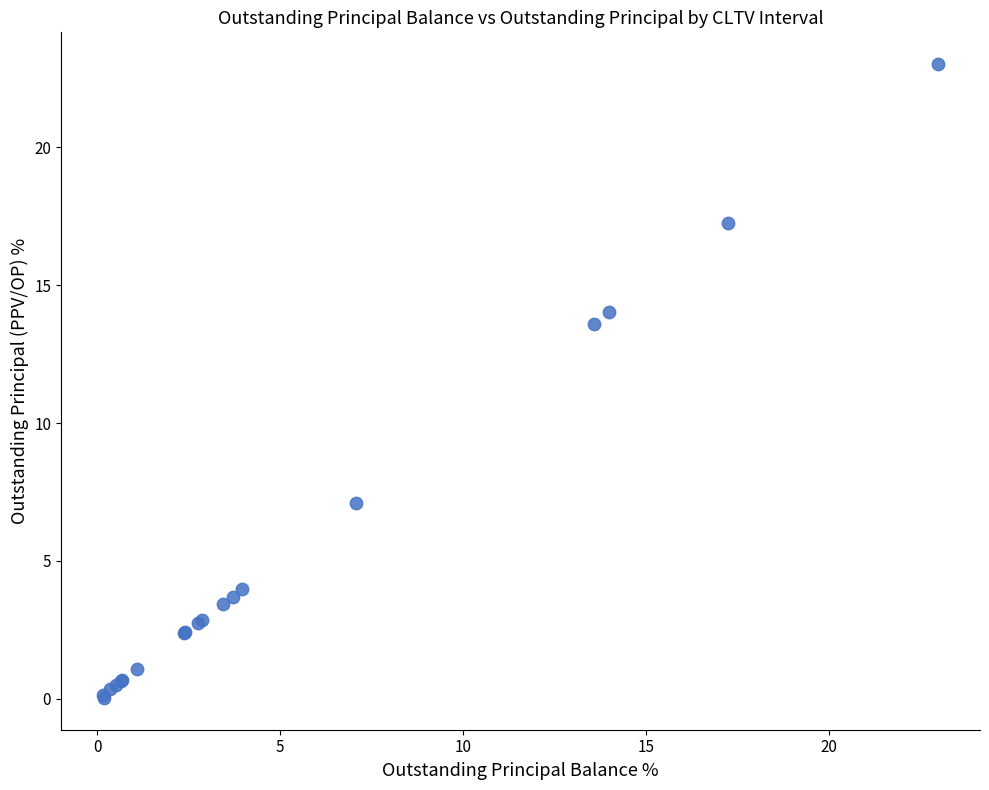

What Y value in the scatter plot is closest to 11?

13.6